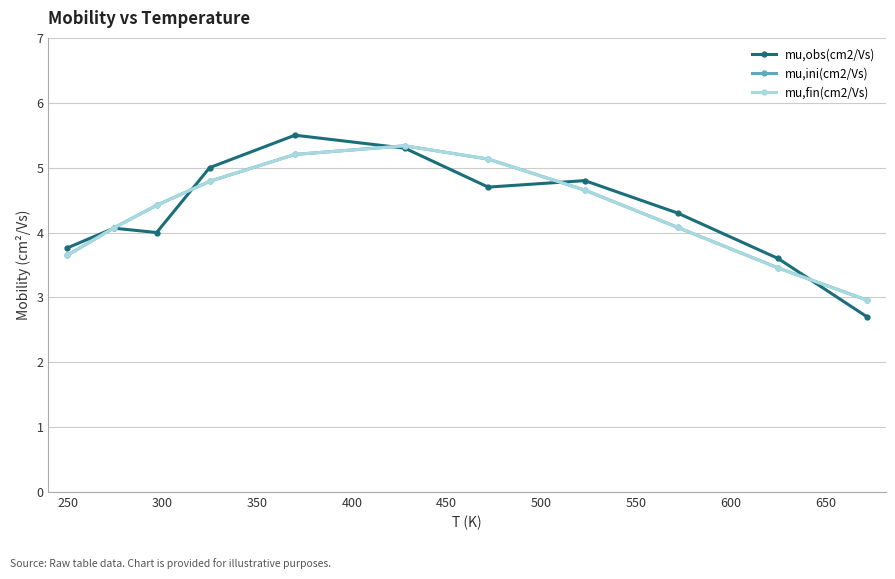

What is the value of the mu,obs(cm2/Vs) point at the 3rd from the left?

4.0